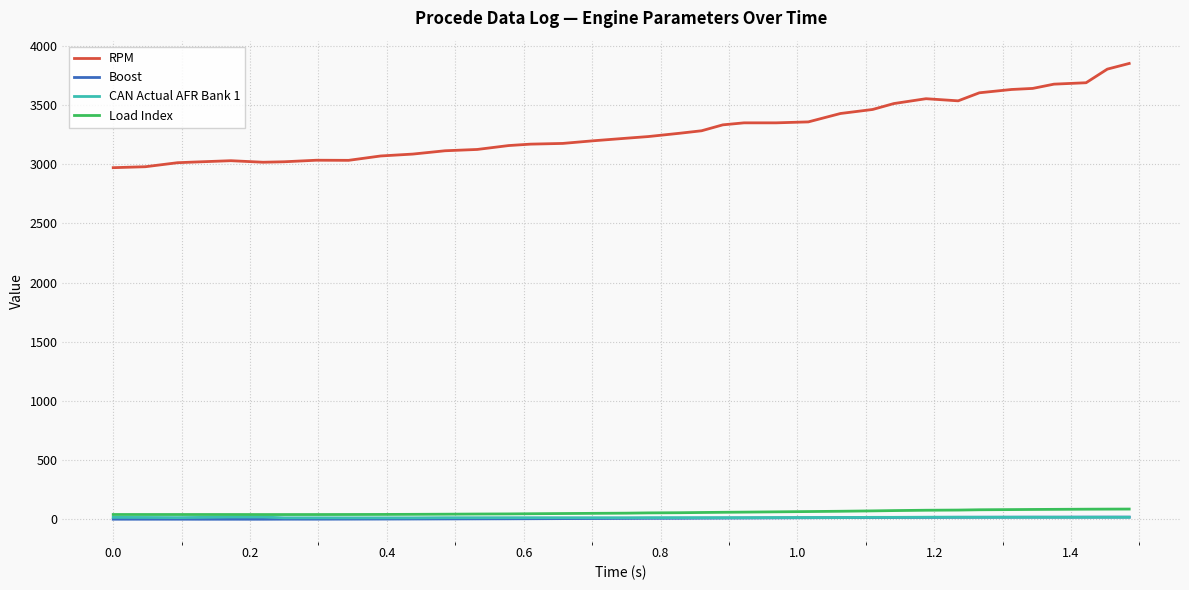

Which series has the widest spread of values?

RPM